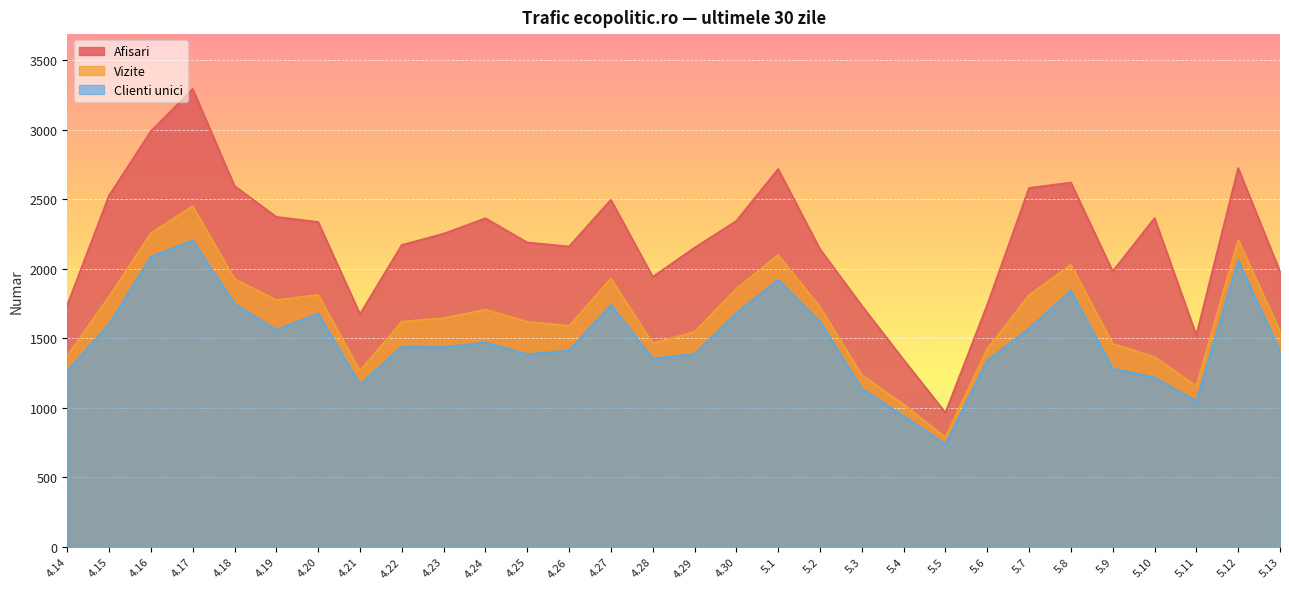

What is the difference between the Clienti unici values at 4.24 and 5.4?

529